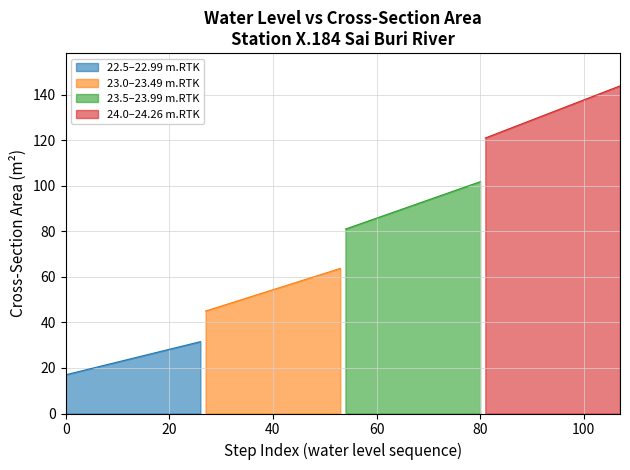

What is the highest value of the 23.5–23.99 m.RTK series?

101.8